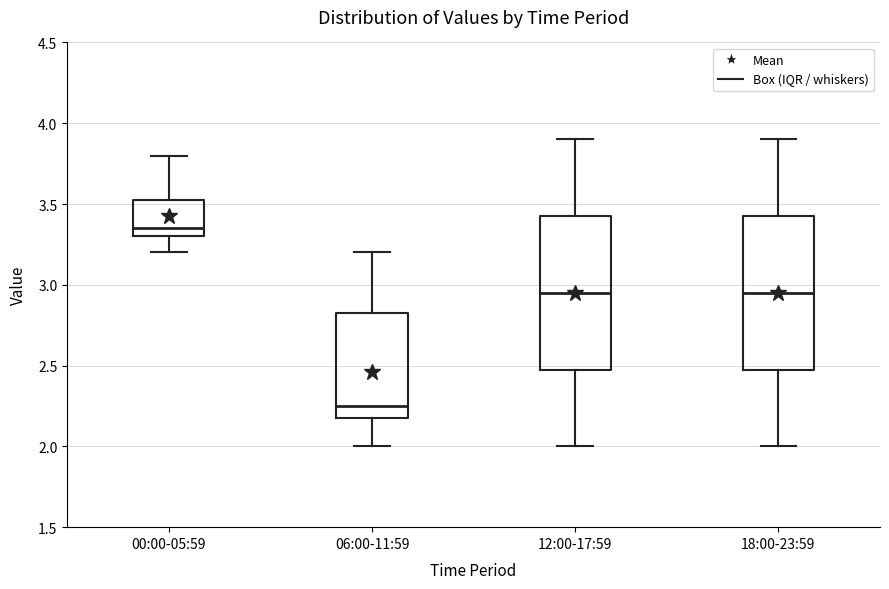

Where is the upper edge of the box for 06:00-11:59 on the y-axis? The values are not printed on the chart, so give them approximately, as read against the axis.

2.85